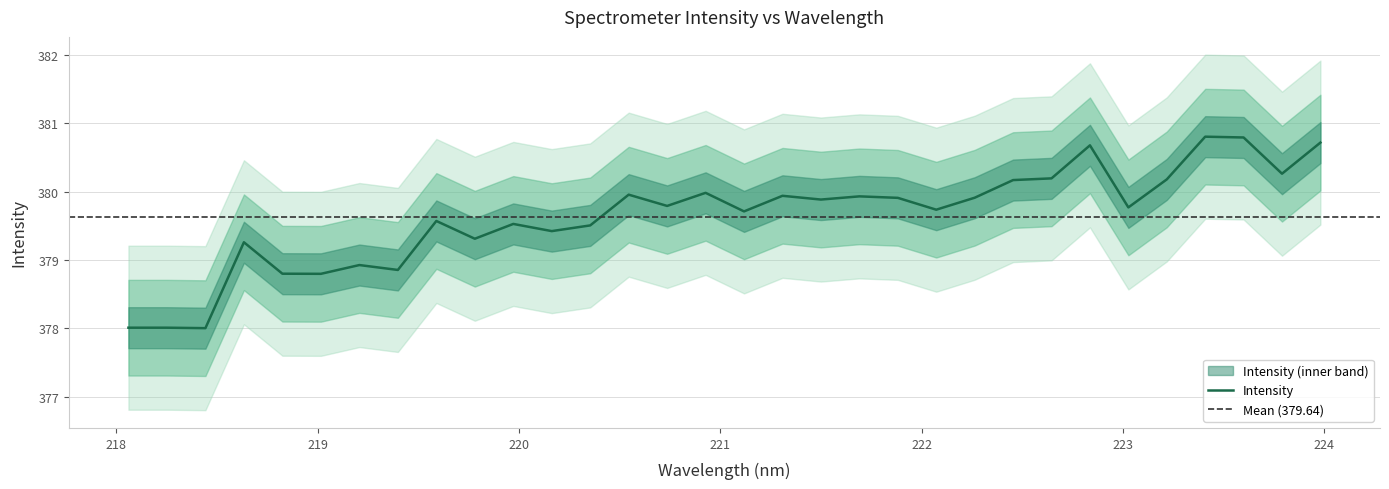

Which label corresponds to the smallest value in the chart?

218.442